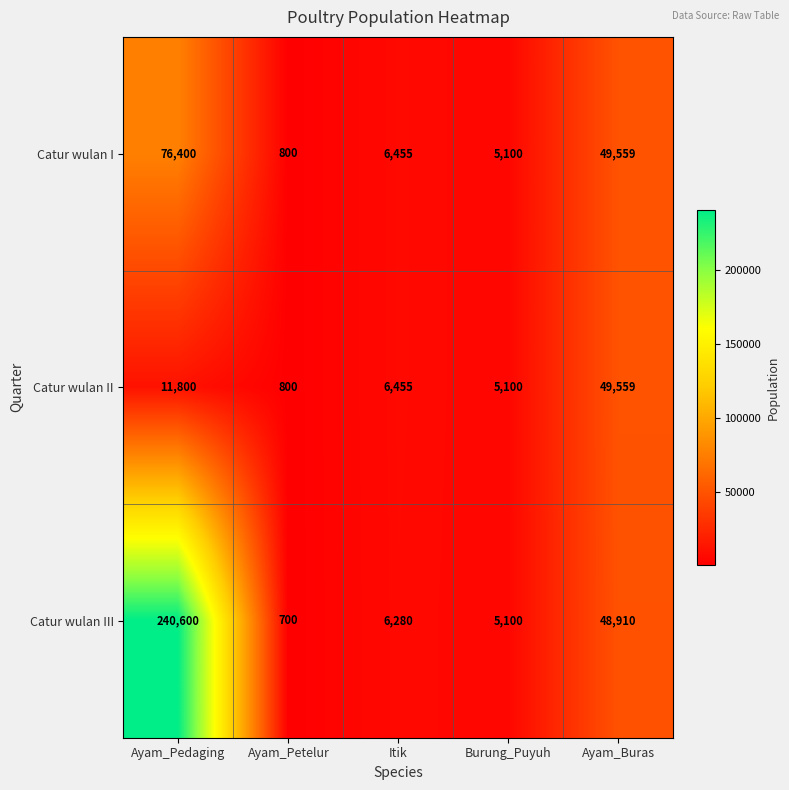

At how many categories does at least one series exceed 49590?

1